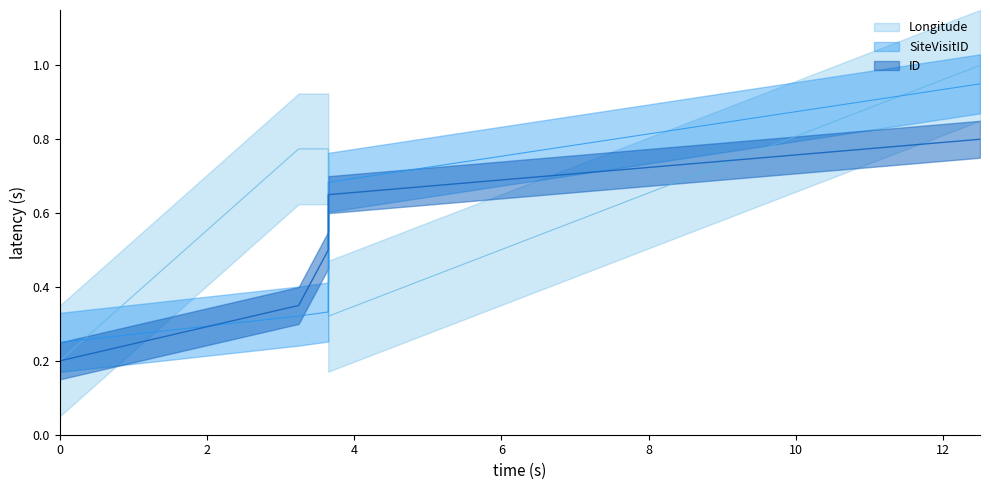

What are all the series names shown in the legend?

ID, SiteVisitID, Longitude